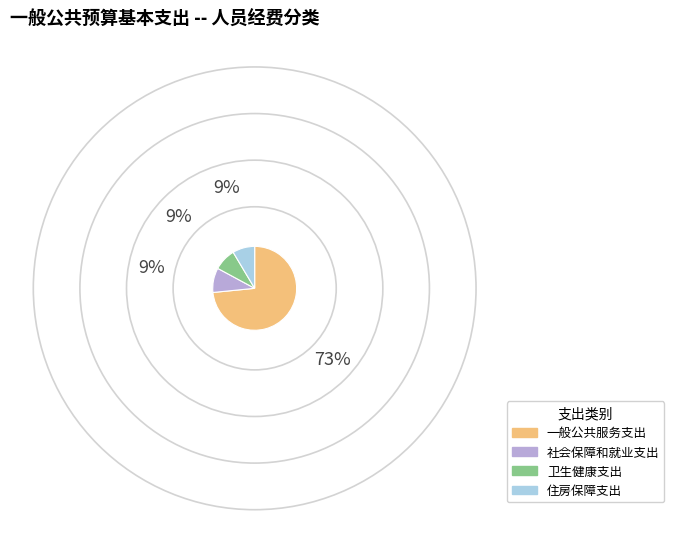

Count the number of slices in the pie.

4